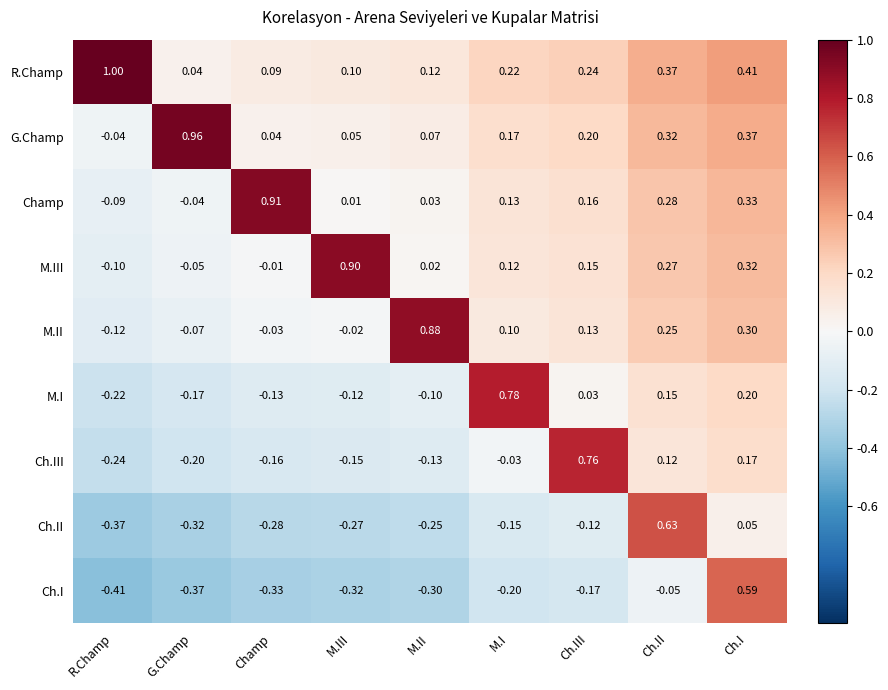

Where is M.I nearest to the value 0?

Ch.III